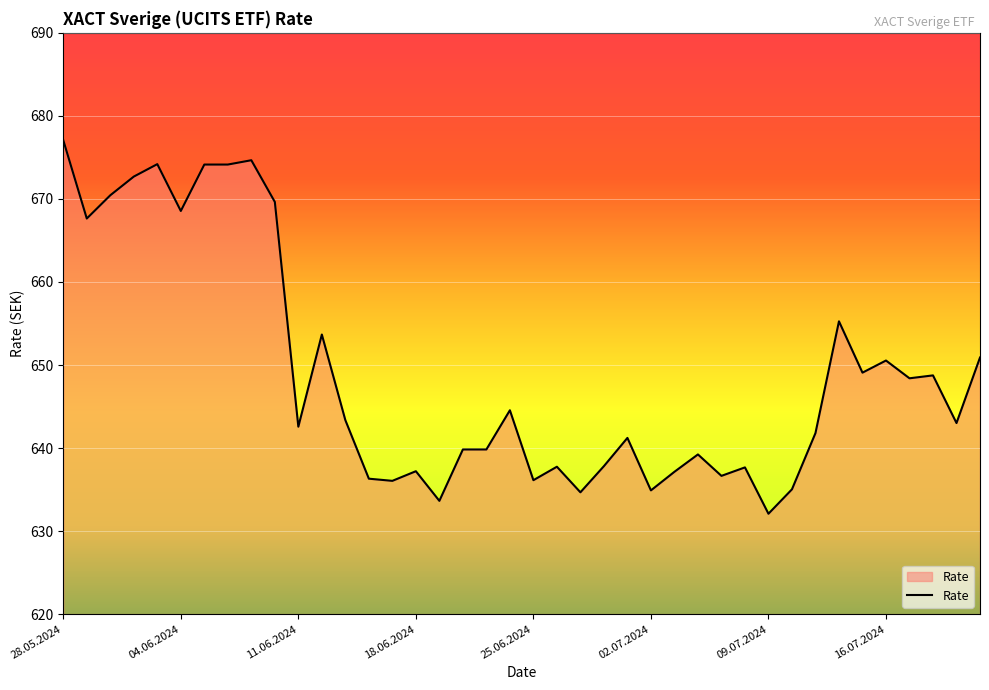

What is the greatest value displayed?

677.1